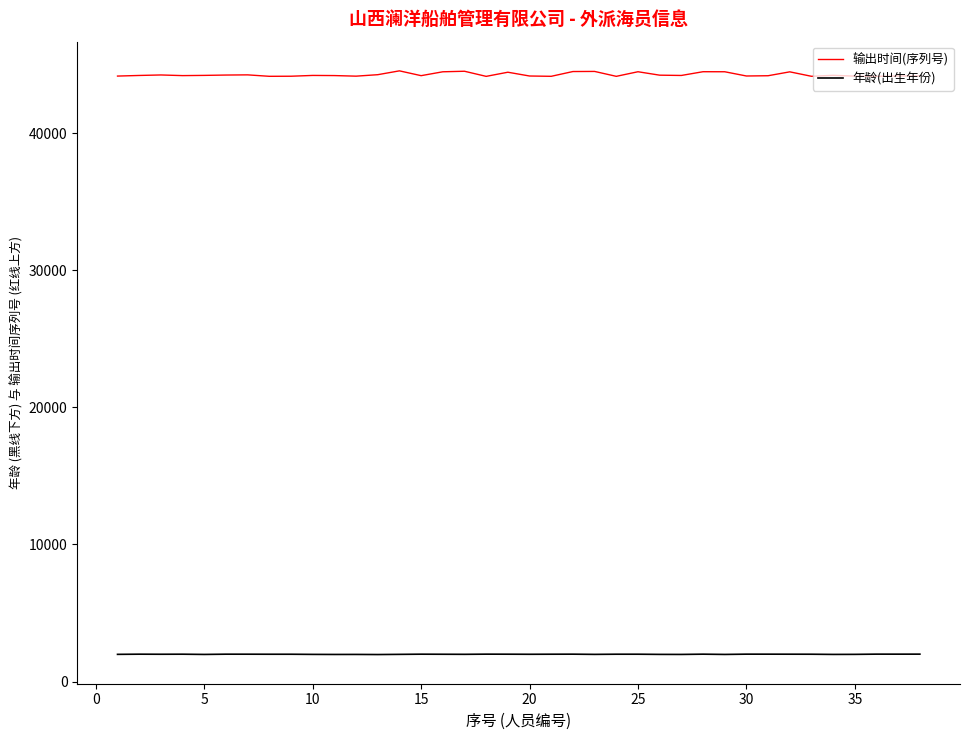

True or false: 年龄(出生年份) and 输出时间(序列号) cross at least once.

False